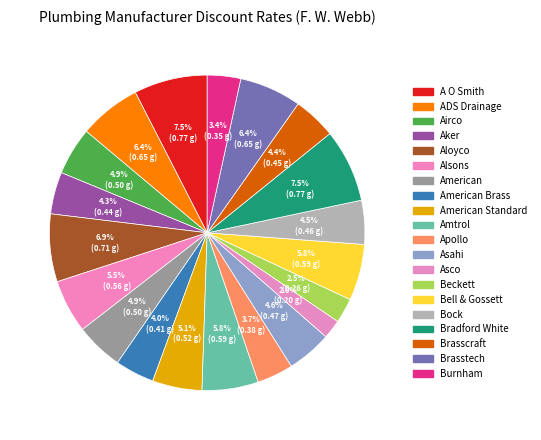

To the nearest percent, what is the average slice percentage?

5%